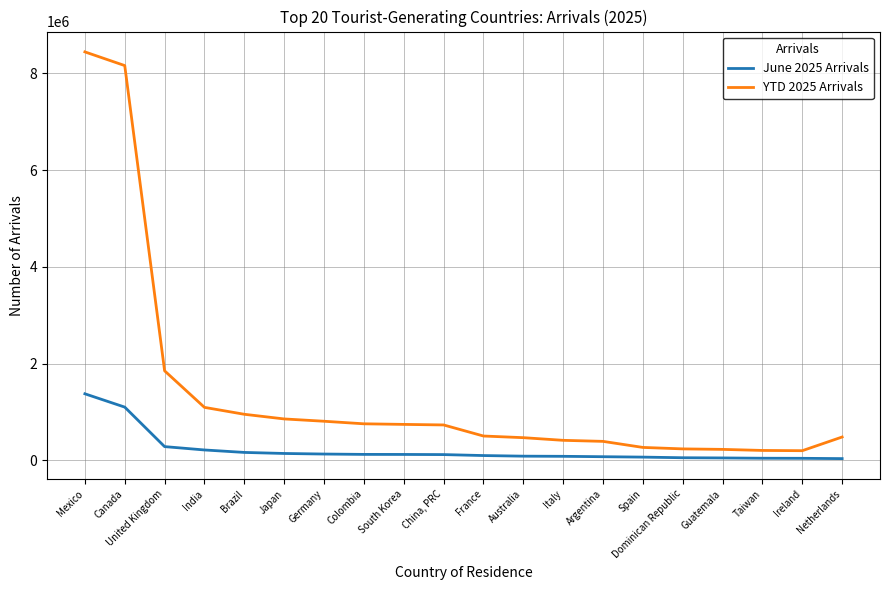

At which category is the sum across all series the highest?

Mexico